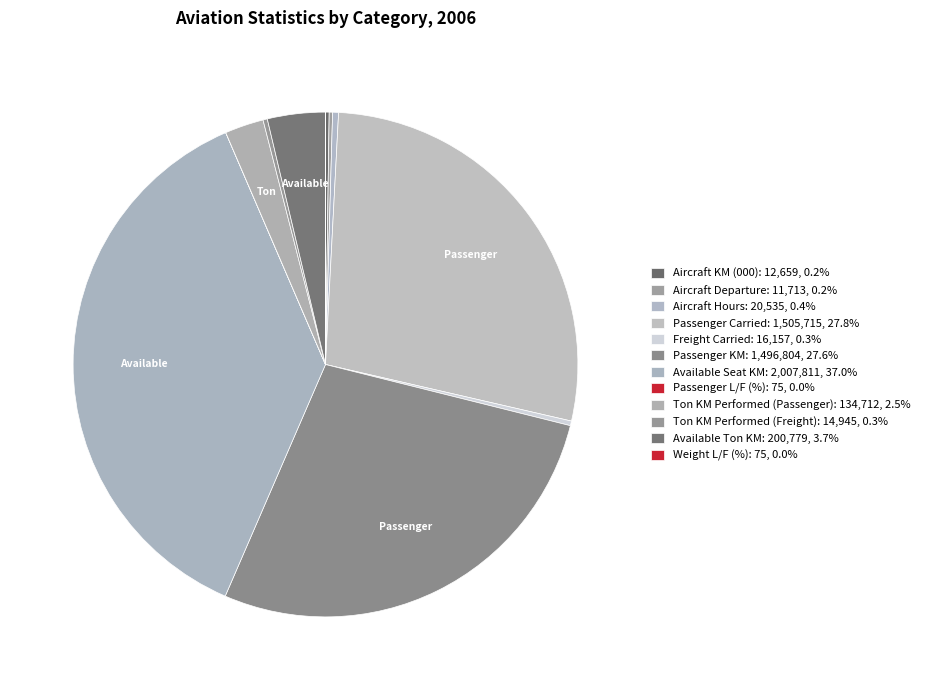

Which slice is the largest?

Available Seat KM